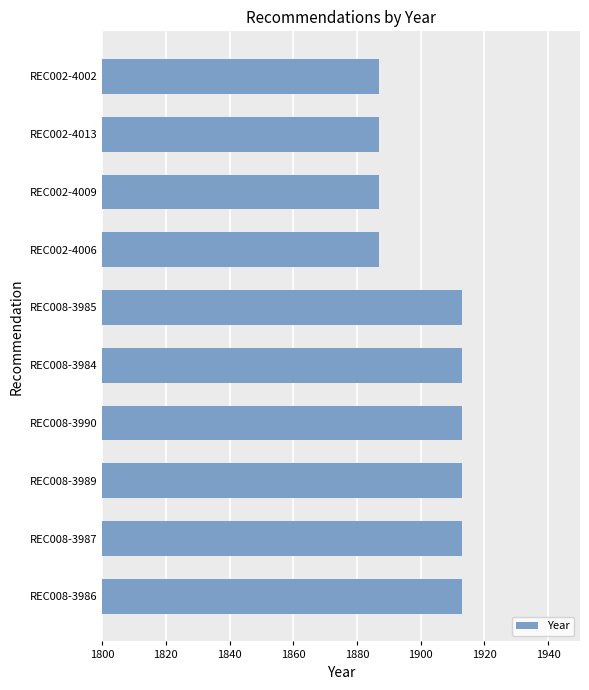

Does the chart contain stacked bars?

No